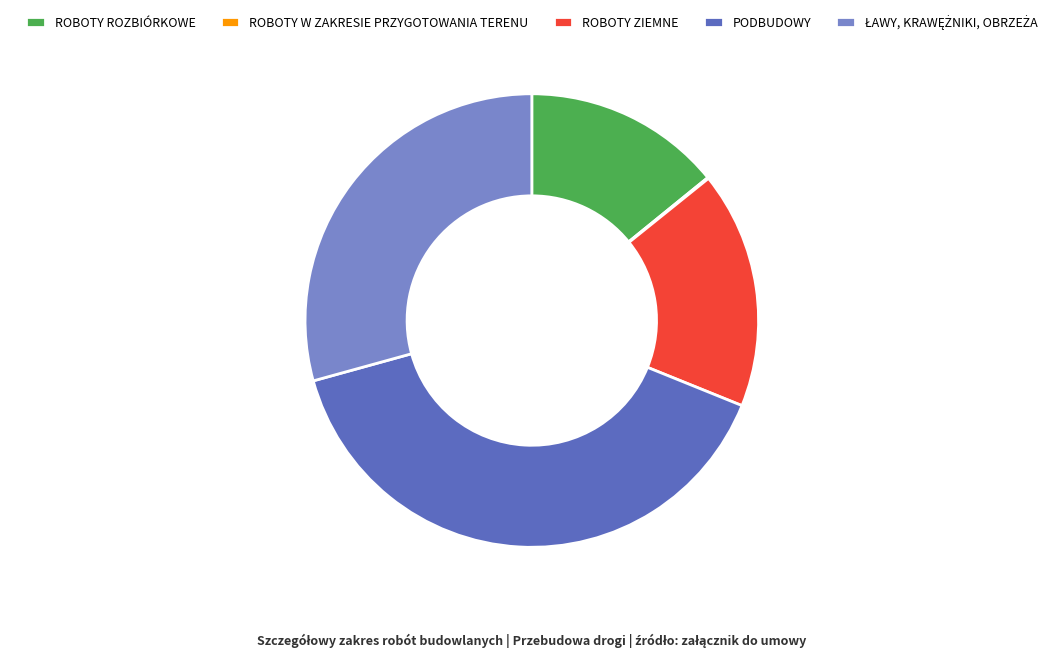

Is it true that ROBOTY ZIEMNE is 25% of the pie?

False